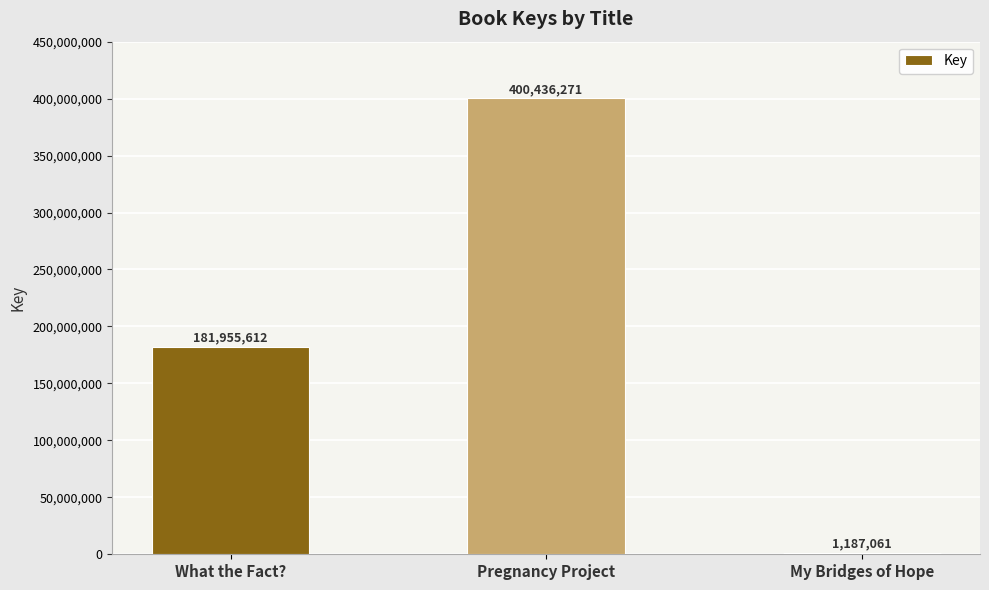

At which label is the value closest to 200811666?

What the Fact?